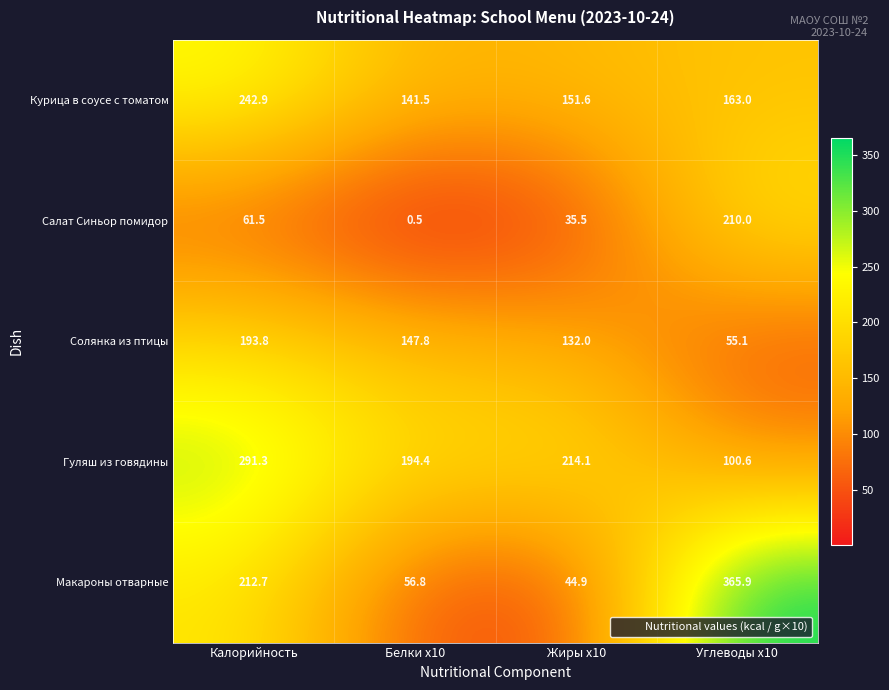

Reading left to right, transcribe all the data shown in this chart.

Курица в соусе с томатом: Калорийность=242.9	Белки x10=141.5	Жиры x10=151.6	Углеводы x10=163.0
Салат Синьор помидор: Калорийность=61.5	Белки x10=0.5	Жиры x10=35.5	Углеводы x10=210.0
Солянка из птицы: Калорийность=193.8	Белки x10=147.8	Жиры x10=132.0	Углеводы x10=55.1
Гуляш из говядины: Калорийность=291.3	Белки x10=194.4	Жиры x10=214.1	Углеводы x10=100.6
Макароны отварные: Калорийность=212.7	Белки x10=56.8	Жиры x10=44.9	Углеводы x10=365.9